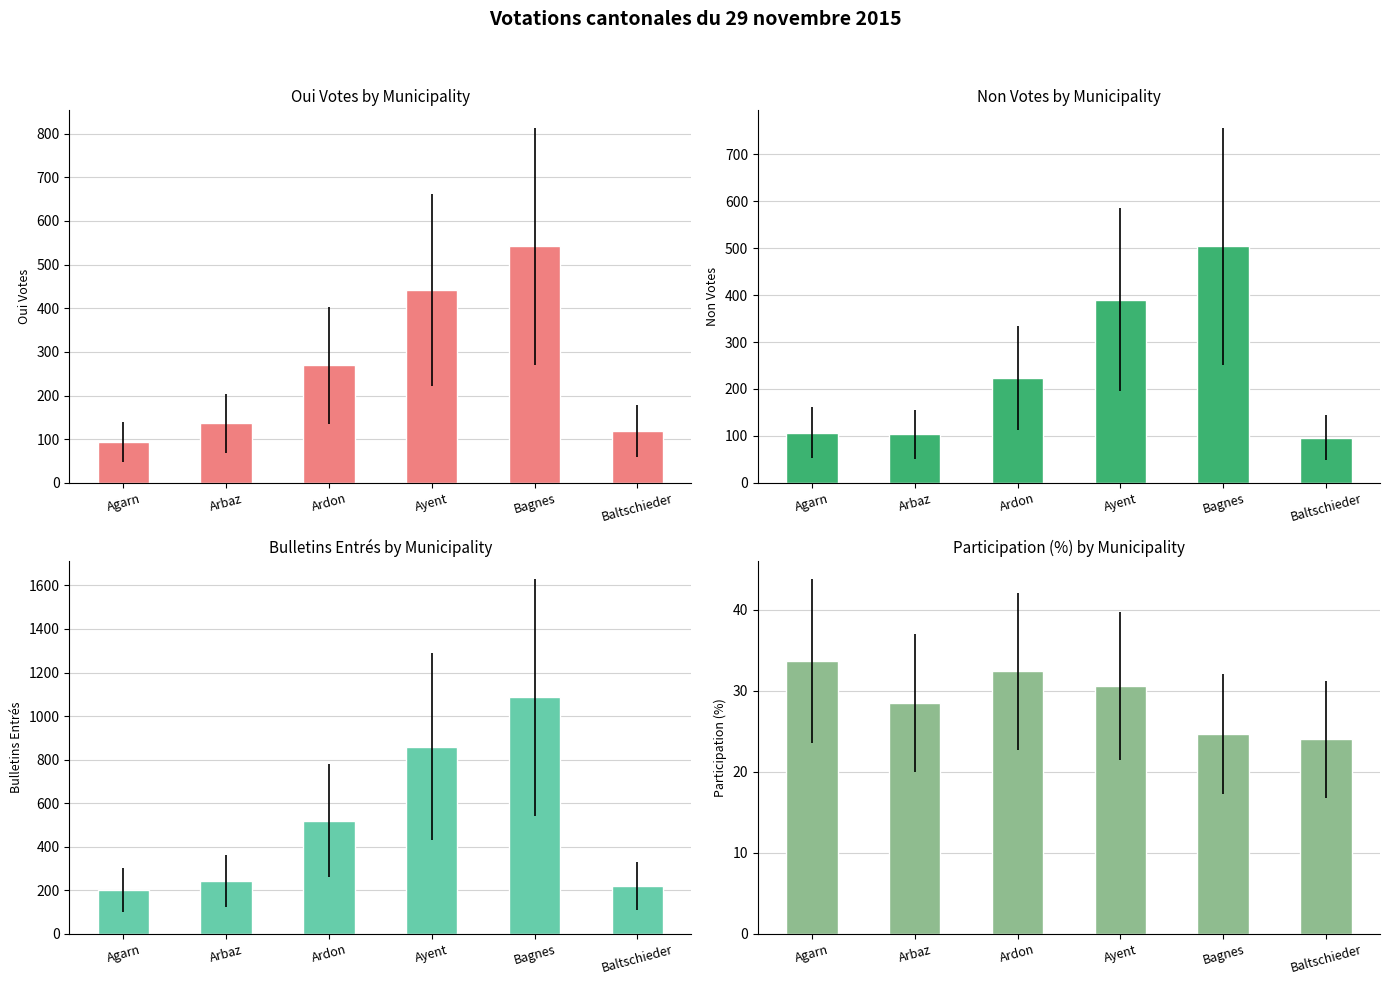

Rank the series at Ardon from lowest to highest value.

Participation (%), Non, Oui, Bulletins entrés